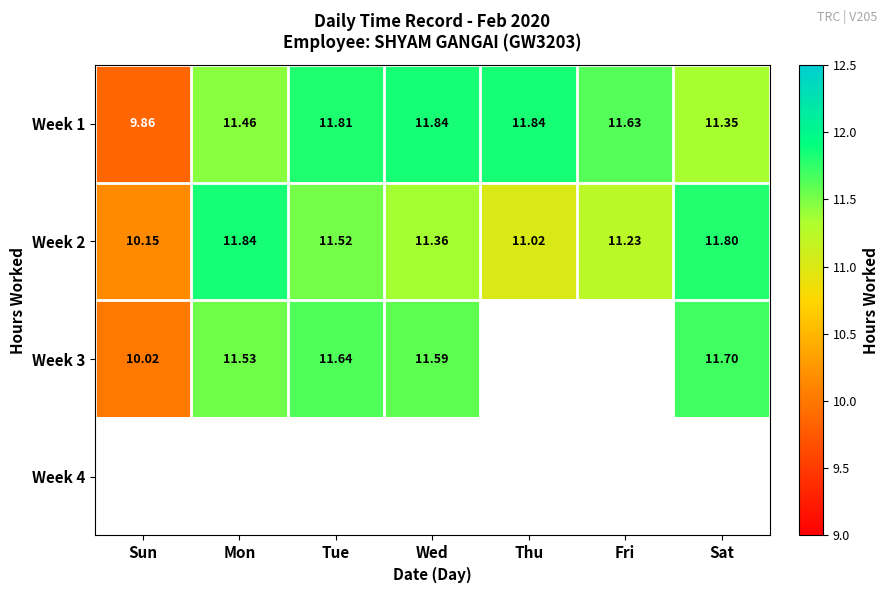

Where does the Week 2 series first go above 11?

Mon